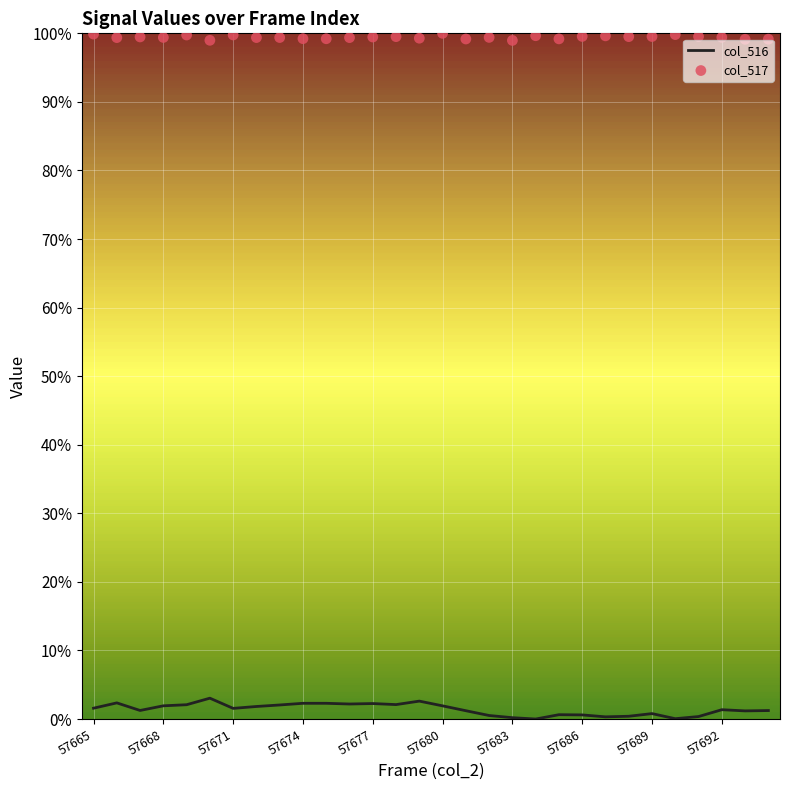

Which series reaches the maximum Y coordinate?

col_517